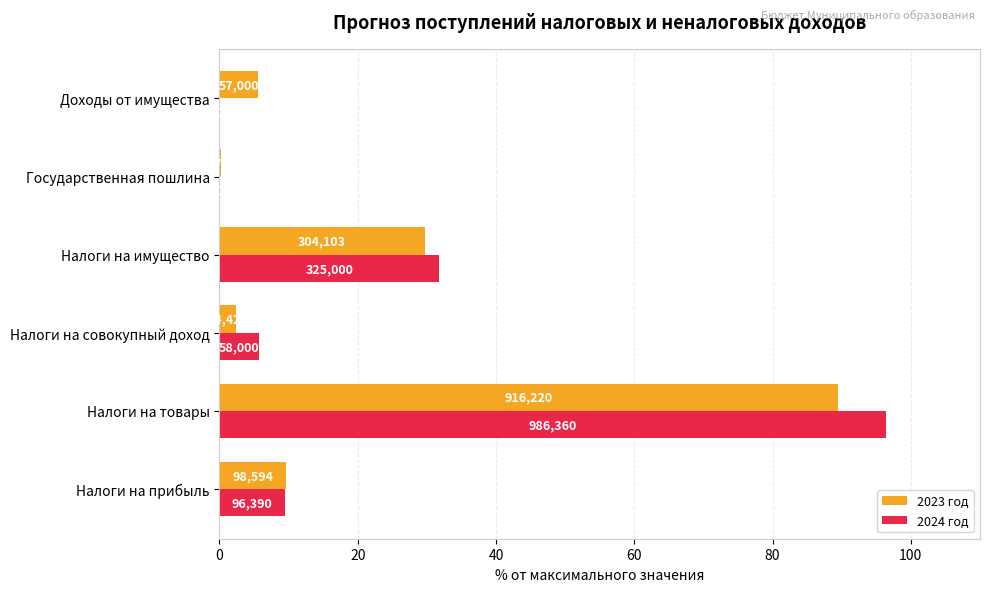

What is the difference between the maximum and minimum values in the 2024 год series?

96.4